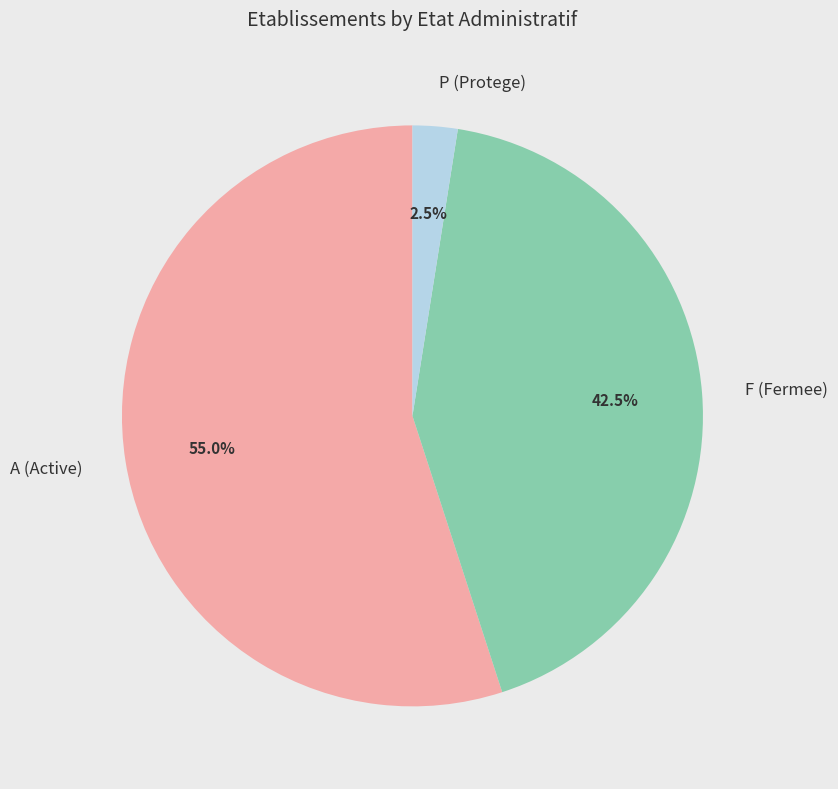

What is the ratio of the value at F (Fermee) to the value at A (Active)?

0.8